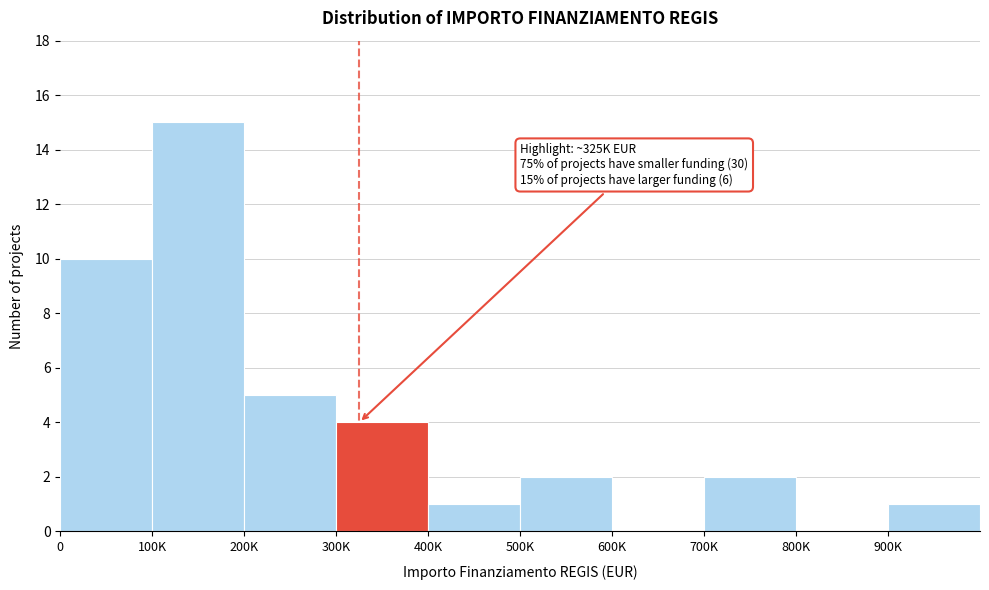

Reading left to right, transcribe all the data shown in this chart.

0=10	100K=15	200K=5	300K=4	400K=1	500K=2	600K=0	700K=2	800K=0	900K=1